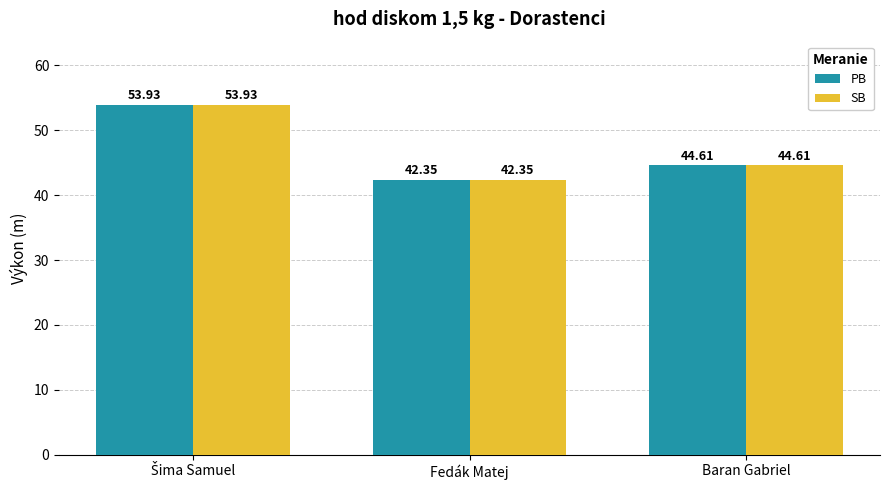

What is the sum of all SB values?

140.9